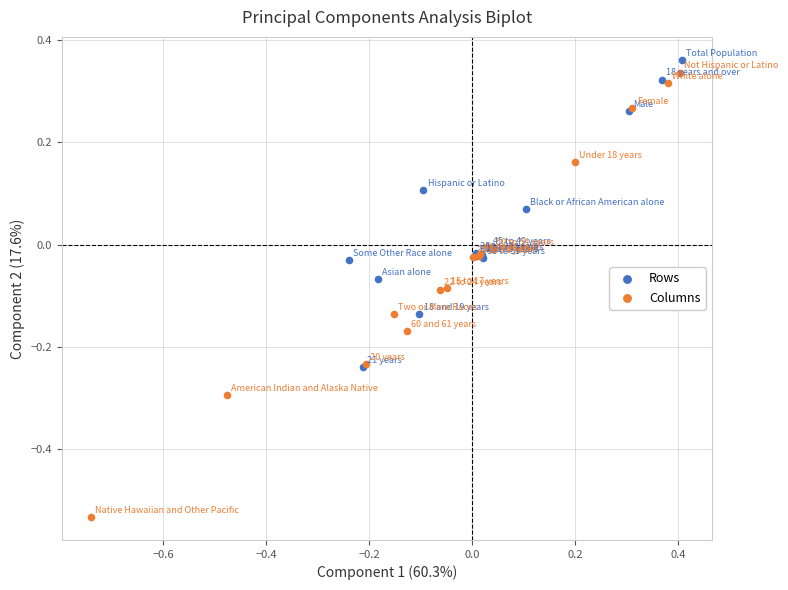

What are all the series names shown in the legend?

Rows, Columns